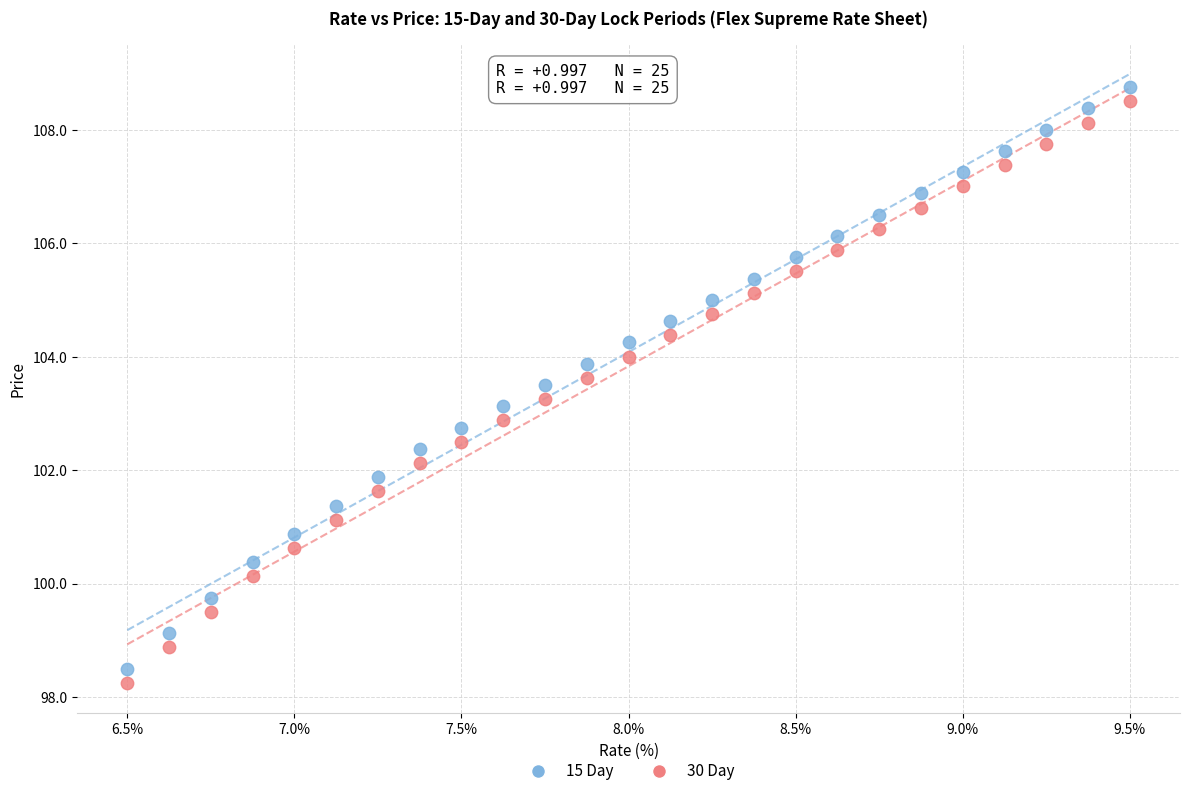

What are all the series names shown in the legend?

15 Day, 30 Day